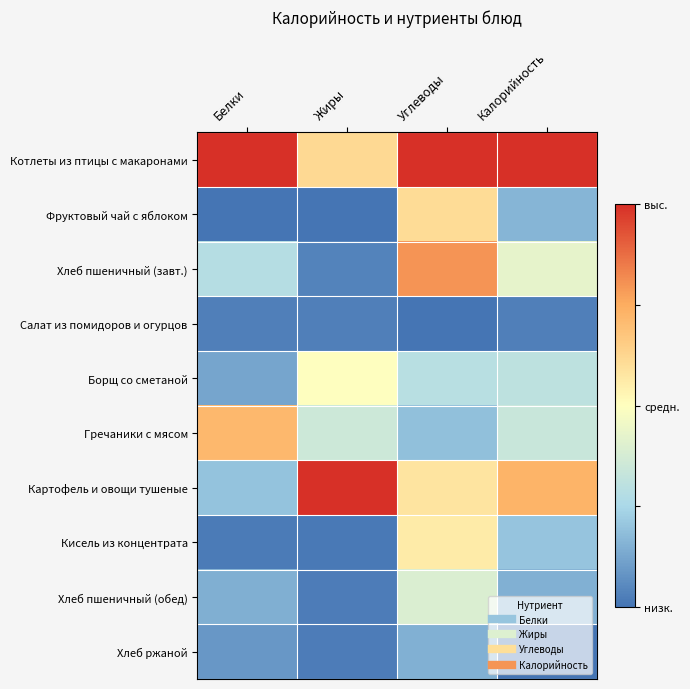

At which category does the chart reach its peak across all series?

Белки